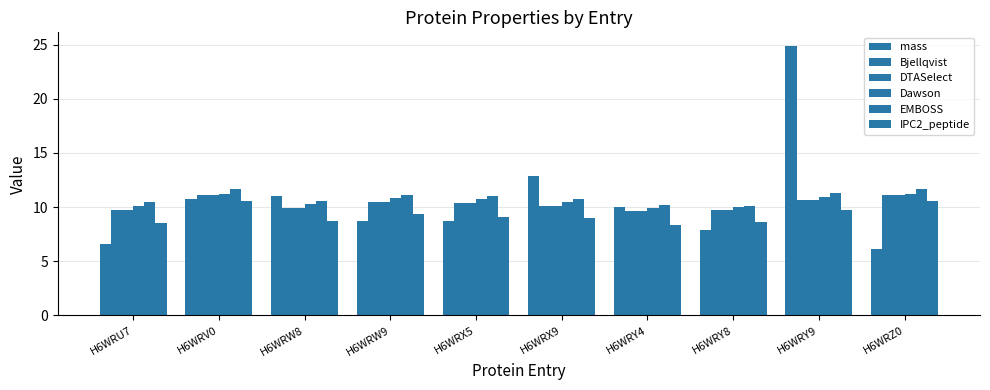

How many bars are there in each group?

6